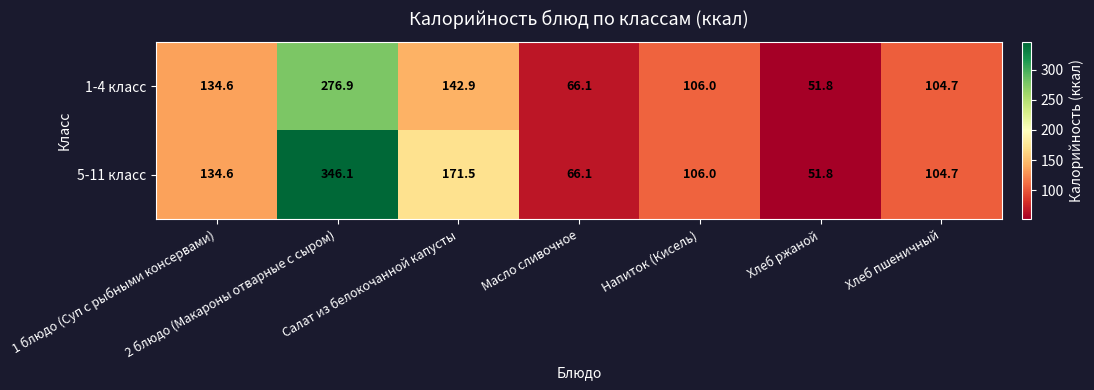

List the series in order of their overall mean, highest first.

5-11 класс, 1-4 класс